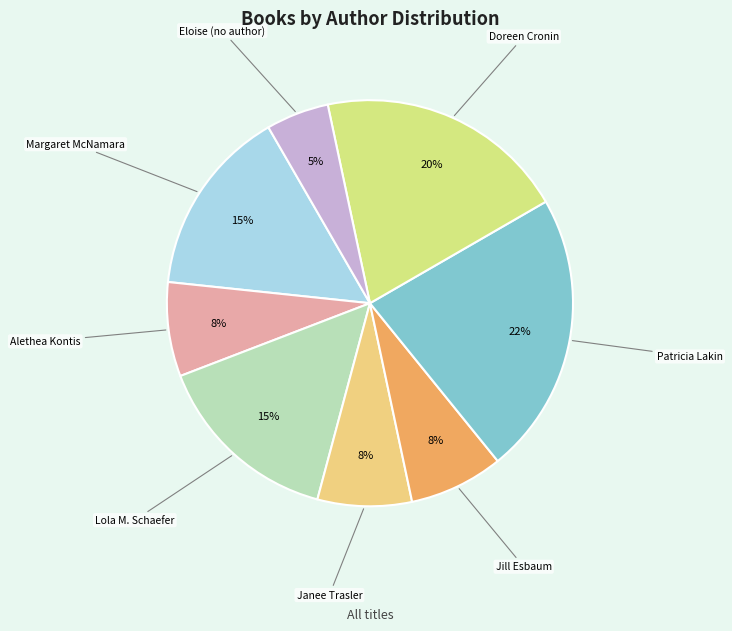

Which slice is the smallest?

Eloise (no author)